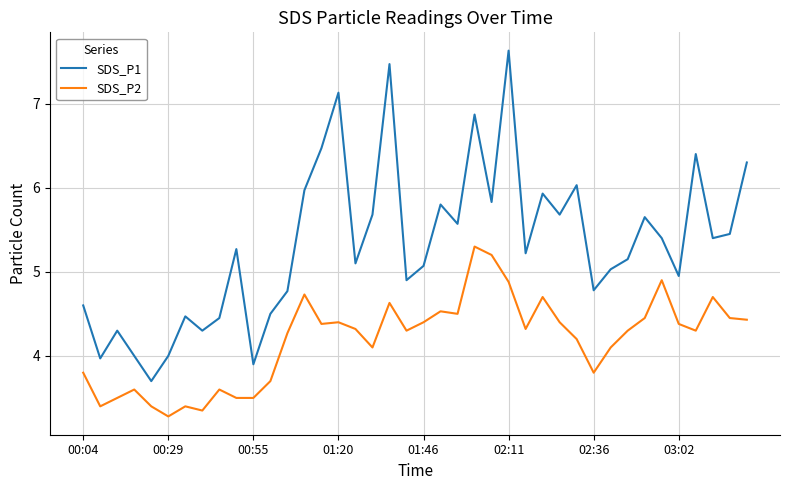

What is the smallest value displayed?

3.3